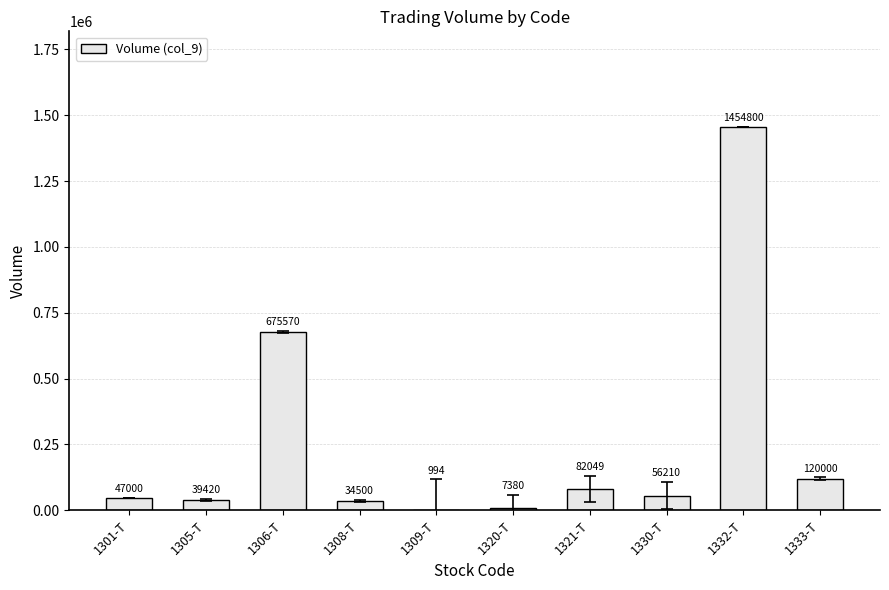

Approximately how many times larger is the value at 1321-T compared to 1320-T?

11.1